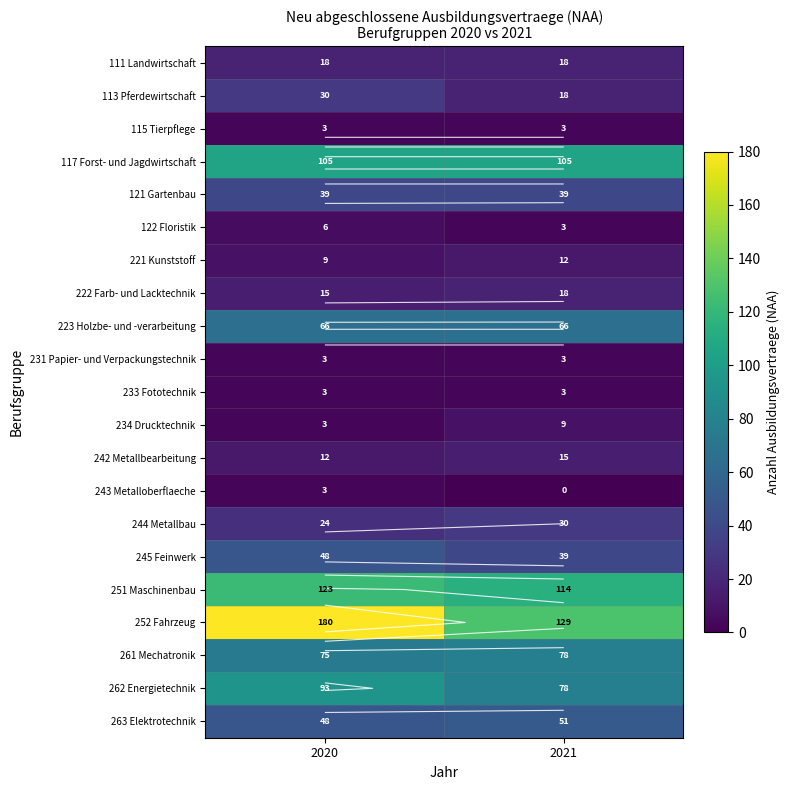

At 2021, list the series in order from largest to smallest.

252 Fahrzeug, 251 Maschinenbau, 117 Forst- und Jagdwirtschaft, 261 Mechatronik, 262 Energietechnik, 223 Holzbe- und -verarbeitung, 263 Elektrotechnik, 121 Gartenbau, 245 Feinwerk, 244 Metallbau, 111 Landwirtschaft, 113 Pferdewirtschaft, 222 Farb- und Lacktechnik, 242 Metallbearbeitung, 221 Kunststoff, 234 Drucktechnik, 115 Tierpflege, 122 Floristik, 231 Papier- und Verpackungstechnik, 233 Fototechnik, 243 Metalloberflaeche